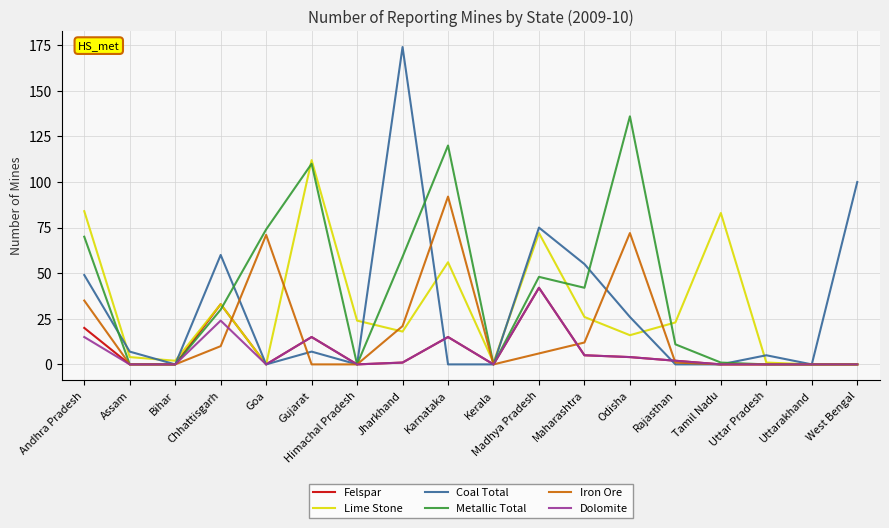

What position from the left is Uttarakhand?

17